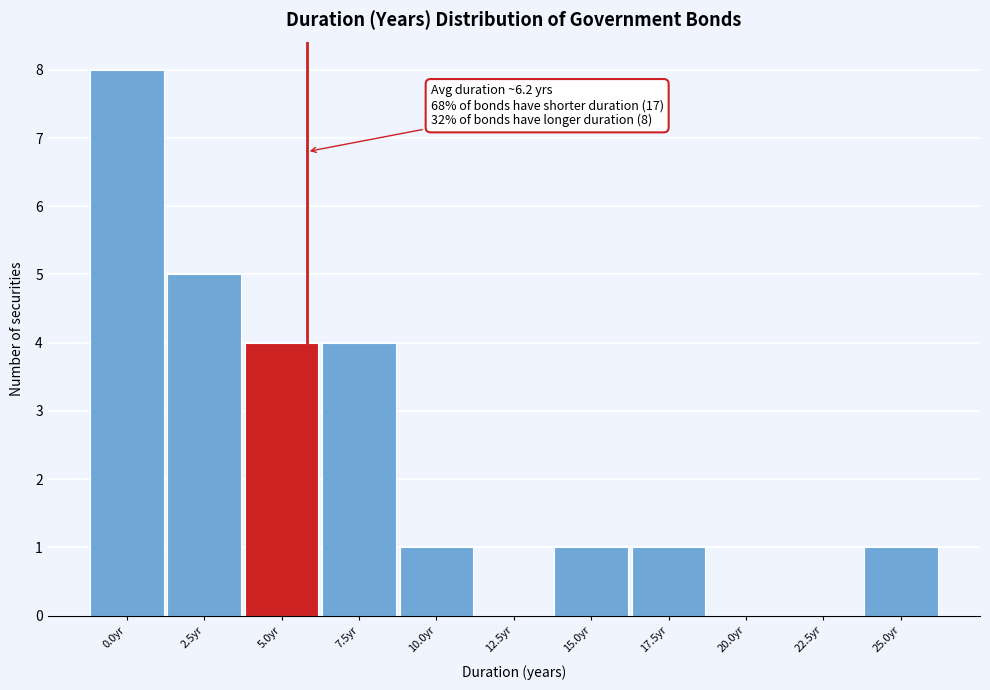

Reading left to right, transcribe all the data shown in this chart.

0.0yr=8	2.5yr=5	5.0yr=4	7.5yr=4	10.0yr=1	12.5yr=0	15.0yr=1	17.5yr=1	20.0yr=0	22.5yr=0	25.0yr=1